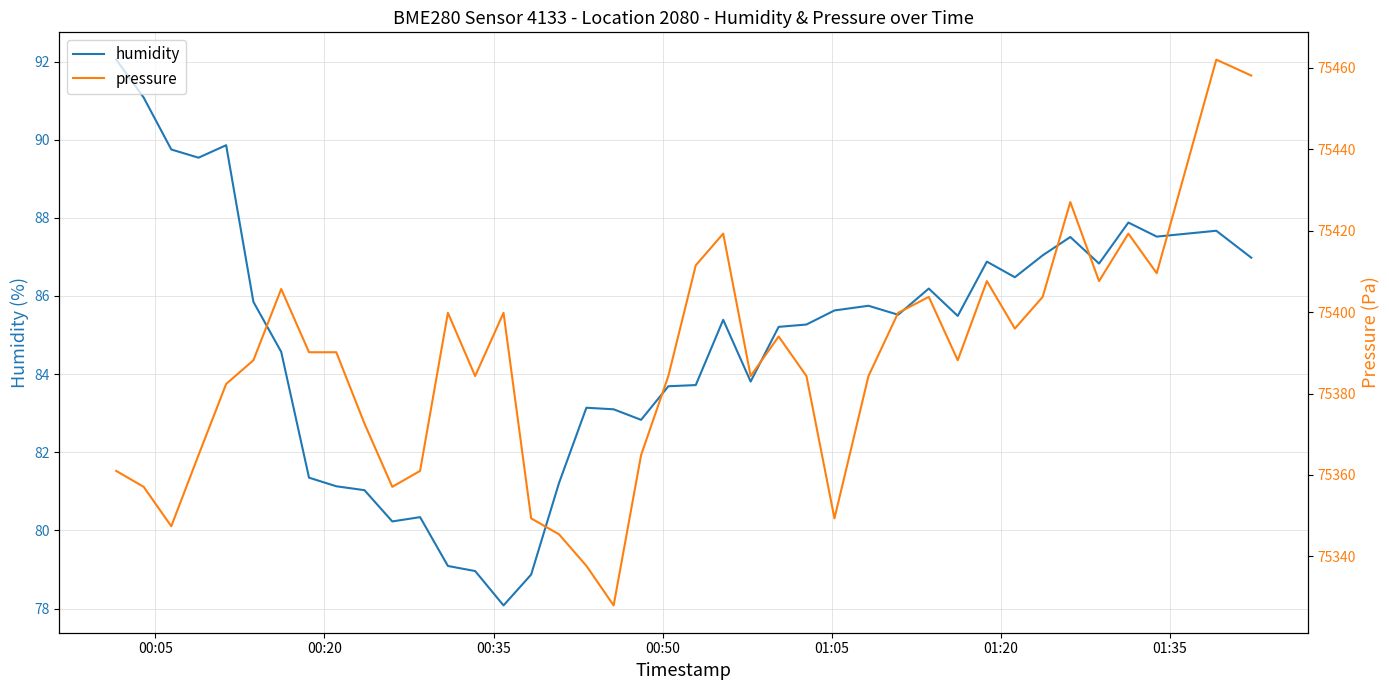

Reading right to left, extract all data points from this chart.

humidity: 87.0	87.7	87.5	87.9	86.8	87.5	87.0	86.5	86.9	85.5	86.2	85.5	85.8	85.6	85.3	85.2	83.8	85.4	83.7	83.7	82.8	83.1	83.1	81.2	78.9	78.1	79.0	79.1	80.3	80.2	81.0	81.1	81.3	84.6	85.8	89.9	89.5	89.8	91.1	92.0
pressure: 75458.1	75462.0	75409.5	75419.2	75407.6	75427.0	75403.7	75395.9	75407.6	75388.2	75403.7	75399.8	75384.3	75349.3	75384.3	75394.0	75384.3	75419.2	75411.5	75384.3	75364.9	75328.0	75337.7	75345.4	75349.3	75399.8	75384.3	75399.8	75361.0	75357.1	75372.6	75390.1	75390.1	75405.7	75388.2	75382.3	75364.9	75347.4	75357.1	75361.0